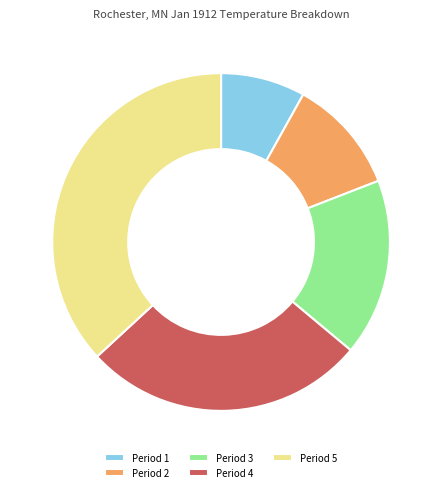

Approximately how many times larger is the value at Period 2 compared to Period 3?

0.6